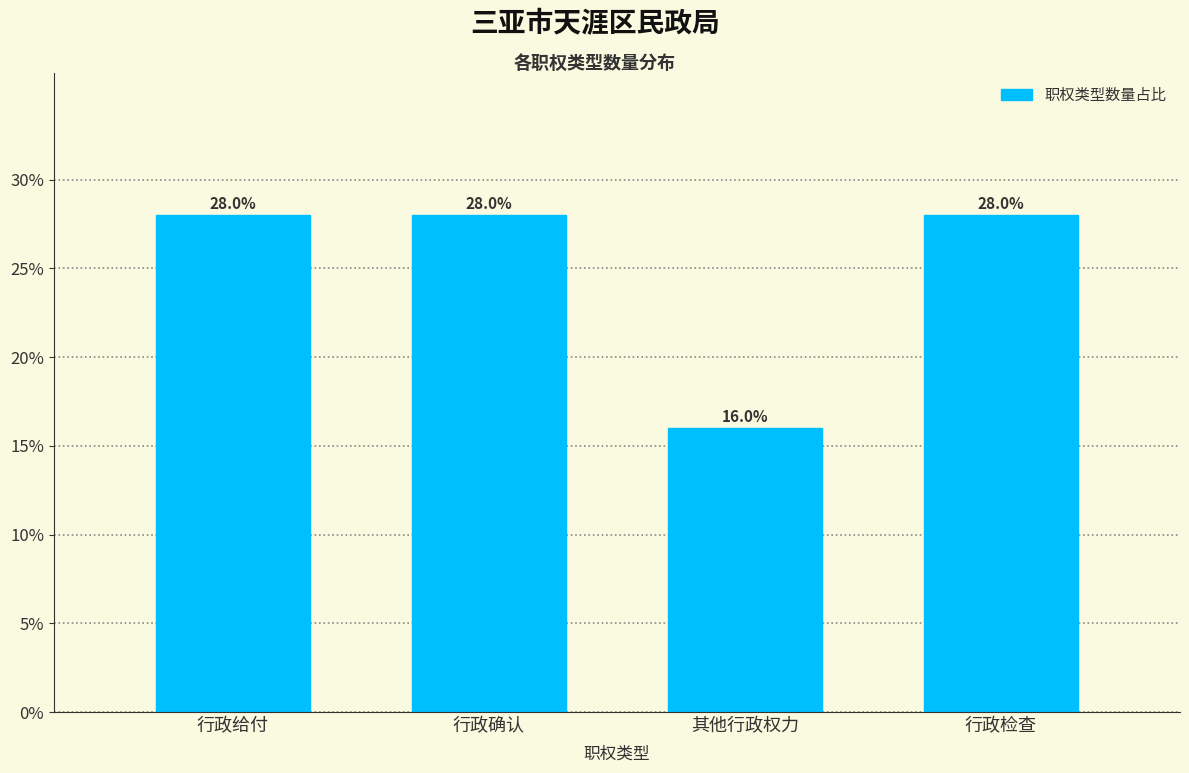

Reading left to right, transcribe all the data shown in this chart.

行政给付=28.0	行政确认=28.0	其他行政权力=16.0	行政检查=28.0